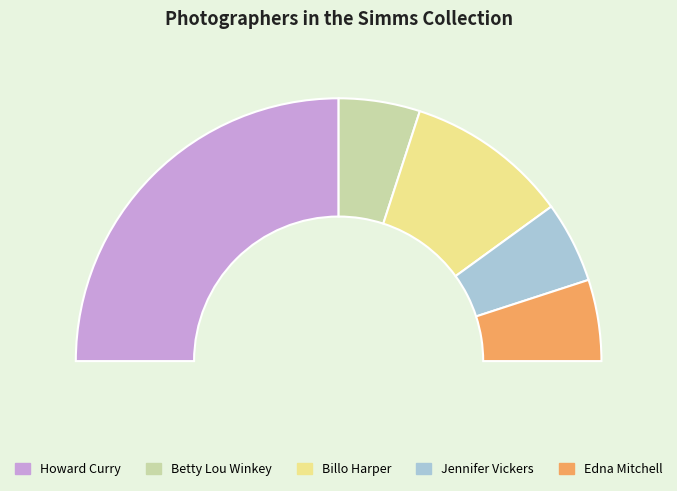

What percentage is NOT represented by Billo Harper?

80.0%